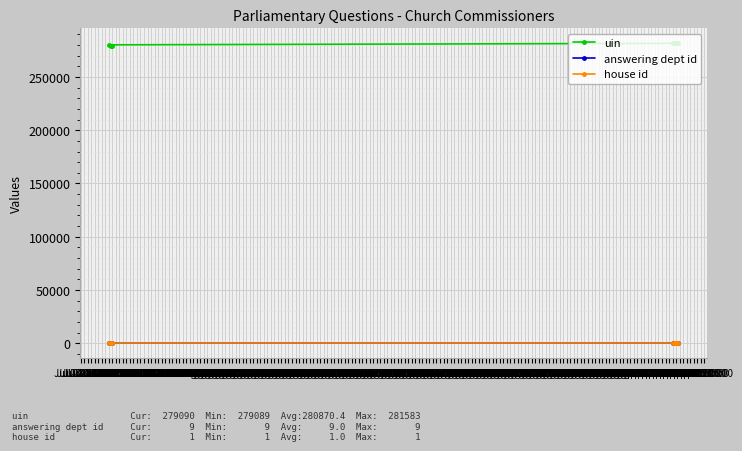

What is the label of the 6th point from the right?

Jul 23 18:00